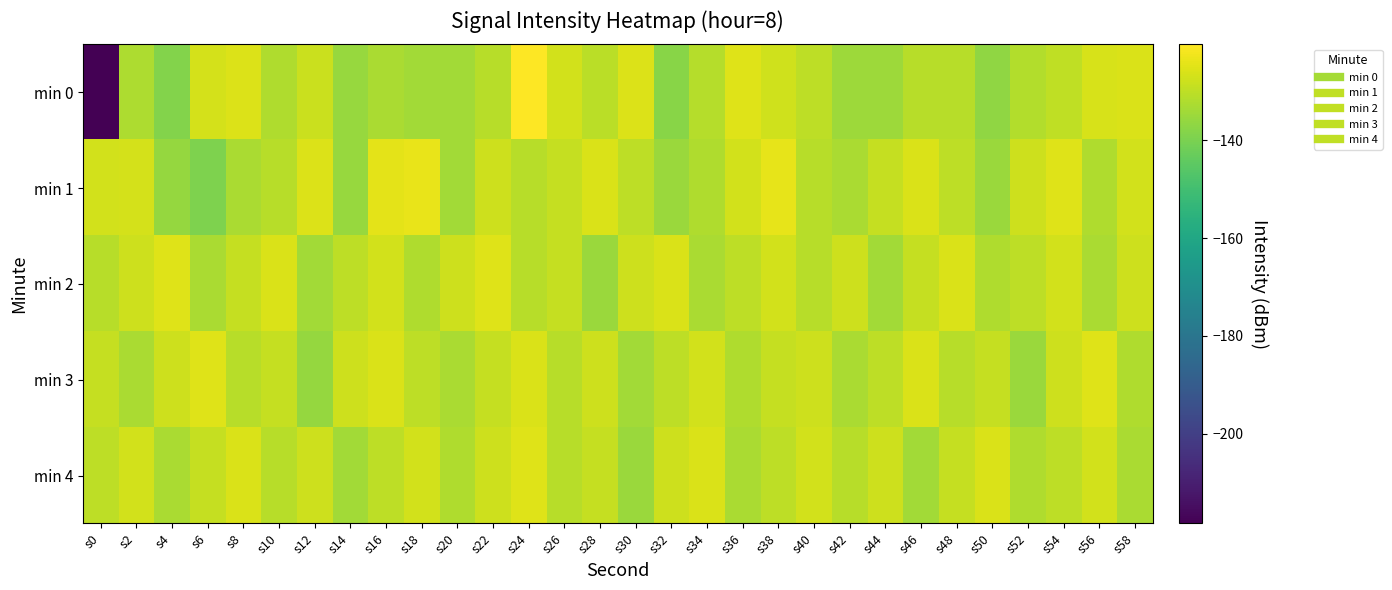

Reading right to left, what are all the values shown in this chart?

min 0: s58=-125.8	s56=-126.2	s54=-129.7	s52=-131.6	s50=-136.8	s48=-131.0	s46=-130.8	s44=-134.6	s42=-134.8	s40=-130.1	s38=-127.4	s36=-125.2	s34=-131.3	s32=-137.9	s30=-125.7	s28=-130.4	s26=-127.0	s24=-120.4	s22=-131.0	s20=-133.8	s18=-133.9	s16=-132.8	s14=-135.7	s12=-128.1	s10=-132.2	s8=-125.5	s6=-126.5	s4=-138.7	s2=-132.5	s0=-218.4
min 1: s58=-127.0	s56=-132.0	s54=-125.0	s52=-128.0	s50=-135.0	s48=-130.0	s46=-126.0	s44=-129.0	s42=-133.0	s40=-131.0	s38=-124.0	s36=-127.0	s34=-132.0	s32=-135.0	s30=-130.0	s28=-126.0	s26=-129.0	s24=-131.0	s22=-128.0	s20=-134.0	s18=-123.5	s16=-124.4	s14=-135.5	s12=-125.7	s10=-131.1	s8=-132.6	s6=-139.4	s4=-135.9	s2=-126.6	s0=-127.0
min 2: s58=-128.0	s56=-133.0	s54=-127.0	s52=-130.0	s50=-132.0	s48=-126.0	s46=-129.0	s44=-134.0	s42=-128.0	s40=-131.0	s38=-127.0	s36=-130.0	s34=-133.0	s32=-126.0	s30=-128.0	s28=-135.0	s26=-129.0	s24=-131.0	s22=-125.0	s20=-128.0	s18=-132.0	s16=-127.0	s14=-130.0	s12=-134.0	s10=-126.0	s8=-129.0	s6=-133.0	s4=-125.0	s2=-128.0	s0=-131.0
min 3: s58=-132.0	s56=-125.0	s54=-128.0	s52=-135.0	s50=-129.0	s48=-131.0	s46=-126.0	s44=-130.0	s42=-133.0	s40=-128.0	s38=-129.0	s36=-132.0	s34=-127.0	s32=-130.0	s30=-134.0	s28=-128.0	s26=-131.0	s24=-126.0	s22=-129.0	s20=-133.0	s18=-130.0	s16=-126.0	s14=-128.0	s12=-136.0	s10=-129.0	s8=-131.0	s6=-125.0	s4=-128.0	s2=-133.0	s0=-129.0
min 4: s58=-133.0	s56=-127.0	s54=-130.0	s52=-132.0	s50=-126.0	s48=-129.0	s46=-134.0	s44=-128.0	s42=-131.0	s40=-127.0	s38=-130.0	s36=-133.0	s34=-126.0	s32=-128.0	s30=-135.0	s28=-129.0	s26=-131.0	s24=-125.0	s22=-128.0	s20=-132.0	s18=-127.0	s16=-130.0	s14=-134.0	s12=-128.0	s10=-131.0	s8=-126.0	s6=-129.0	s4=-133.0	s2=-127.0	s0=-130.0